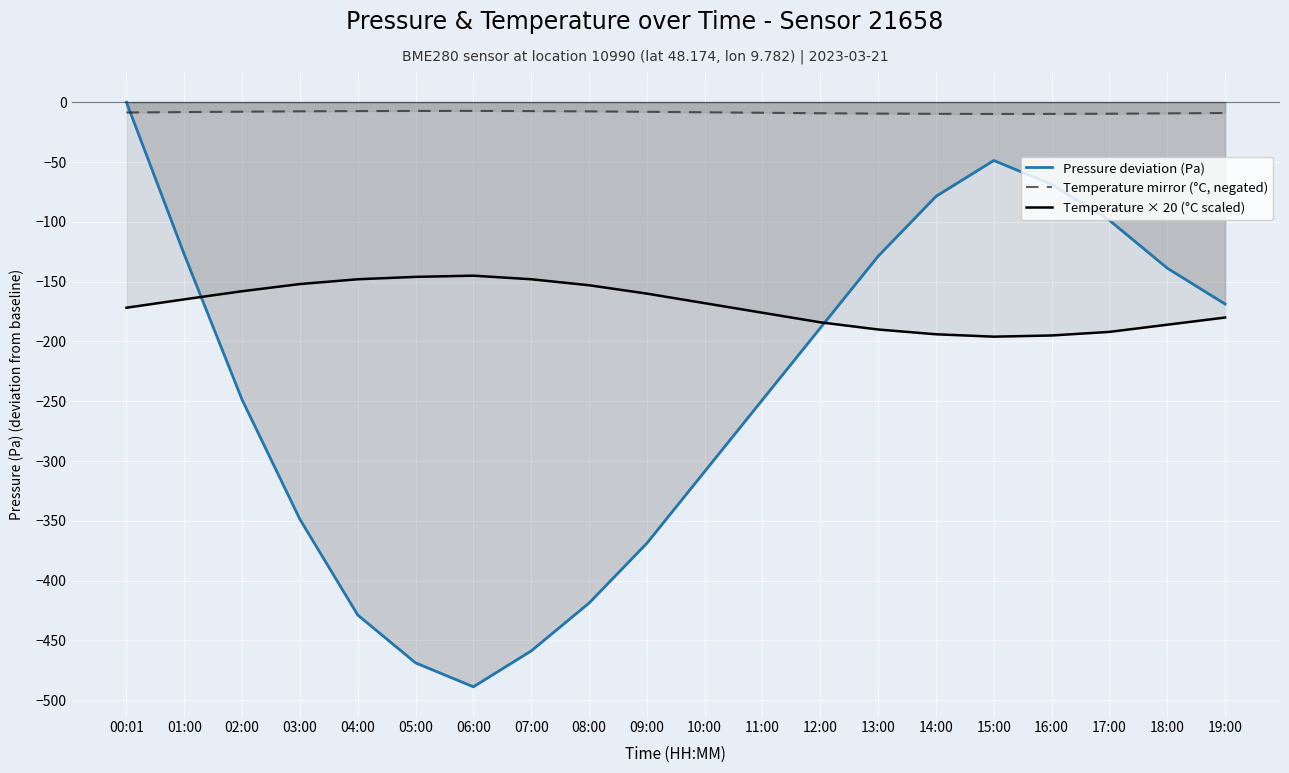

What is the label of the 14th point from the left?

13:00